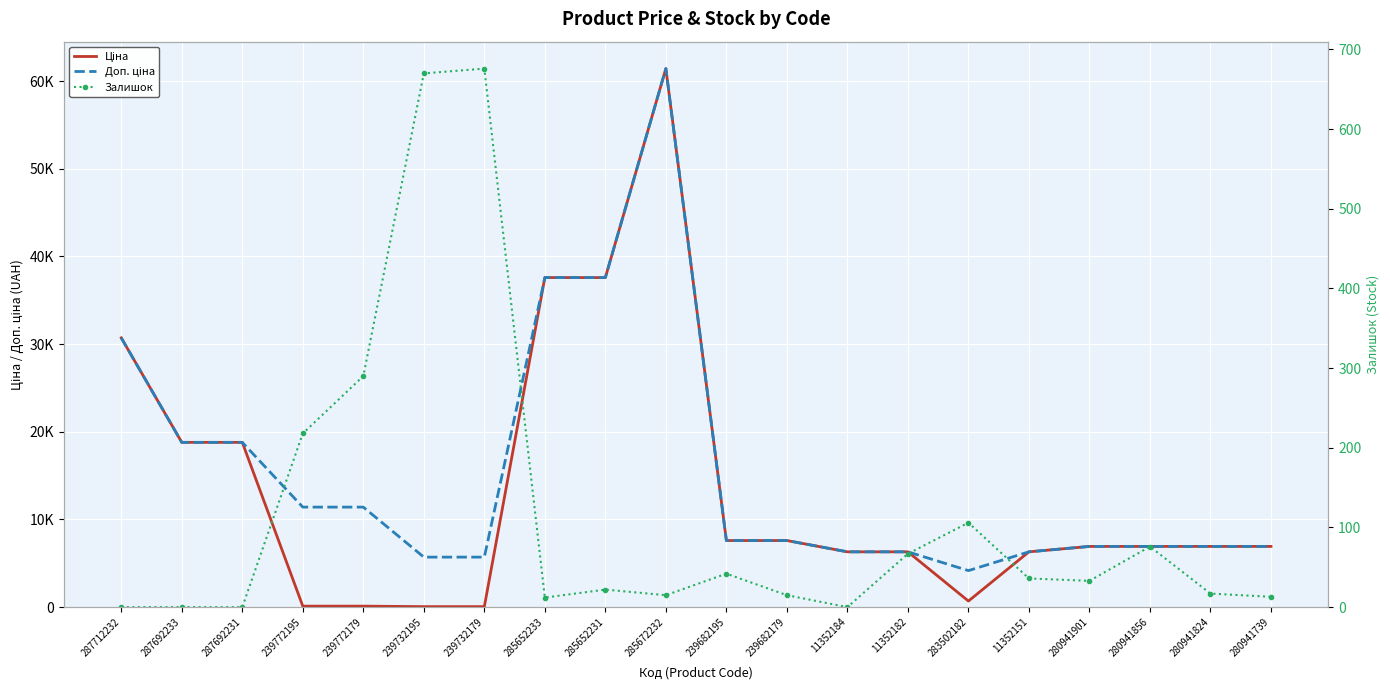

How many data points in Залишок are above 33?

9